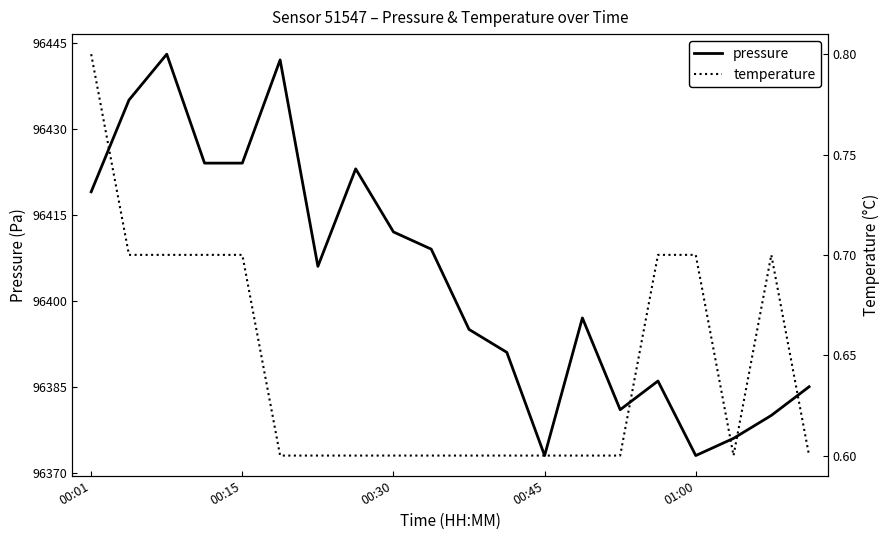

True or false: temperature and pressure cross at least once.

False